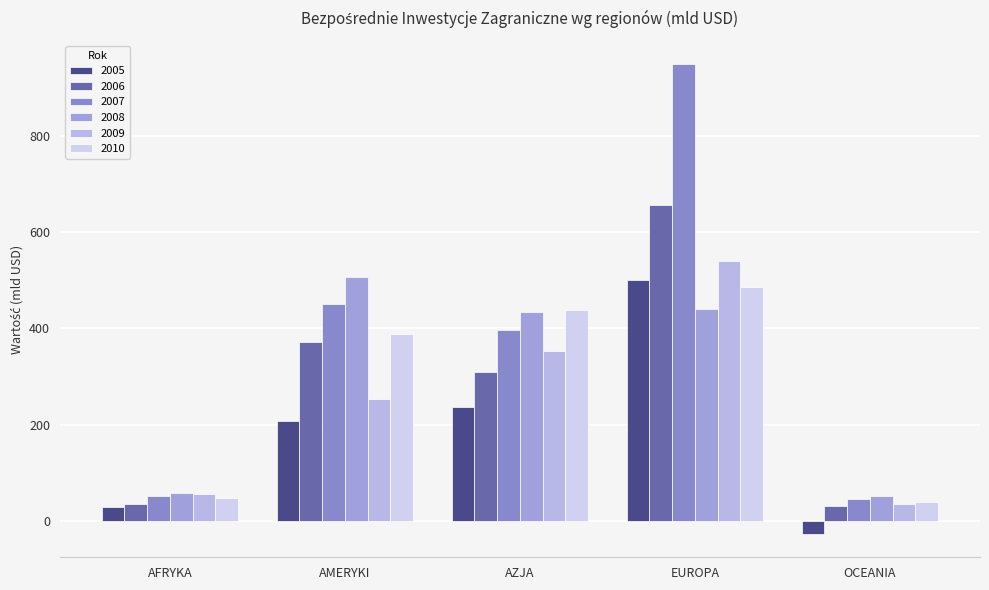

At OCEANIA, list the series in order from smallest to largest.

2005, 2006, 2009, 2010, 2007, 2008